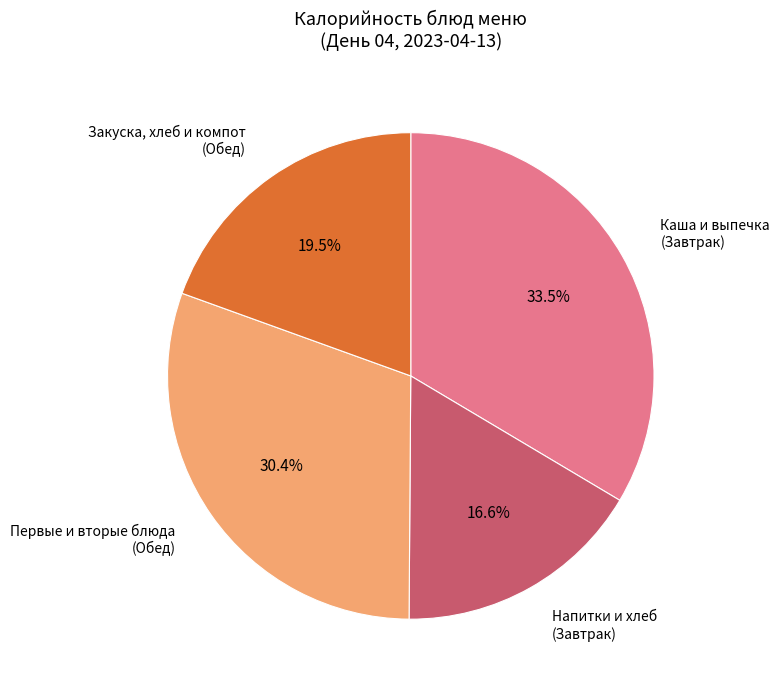

Count the number of slices in the pie.

4